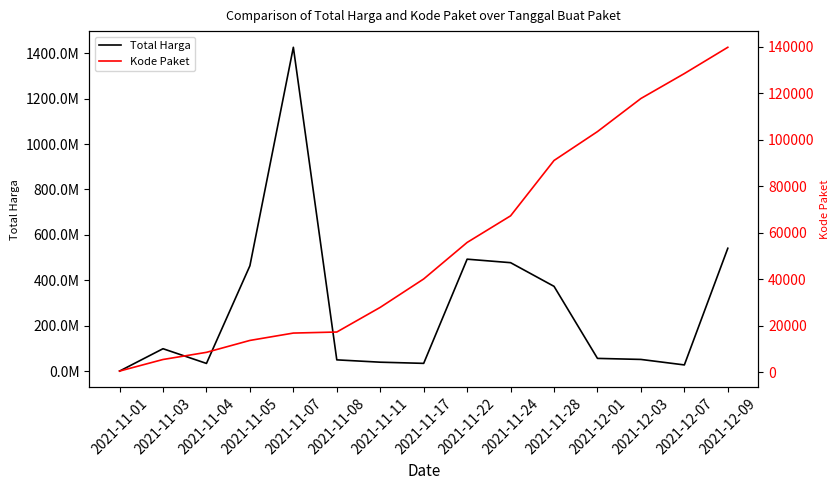

What is the difference between the maximum and second lowest values in the Total Harga series?

1398455900